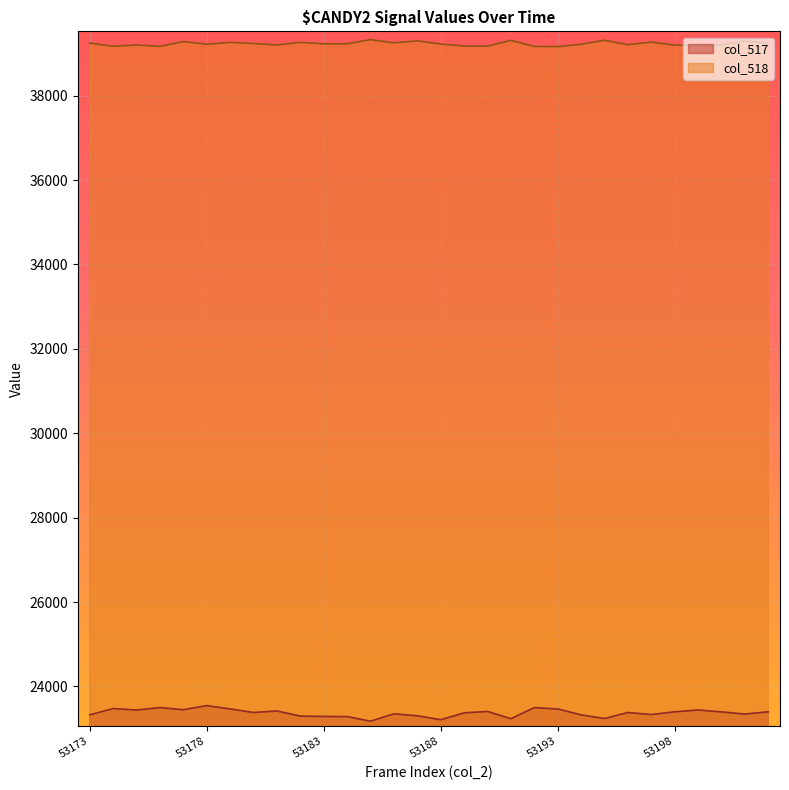

What is the value of the col_517 point at the 19th from the left?

23236